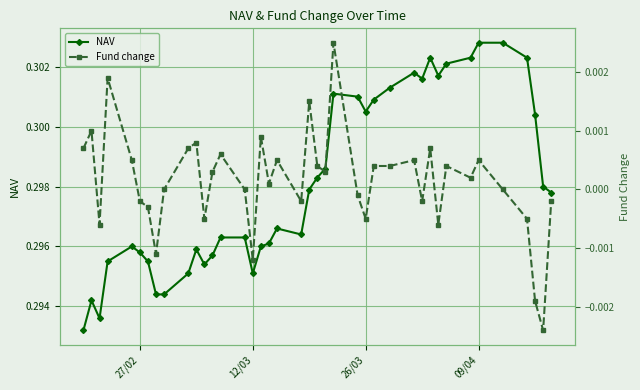

True or false: NAV has more than 1 interior local peaks.

True